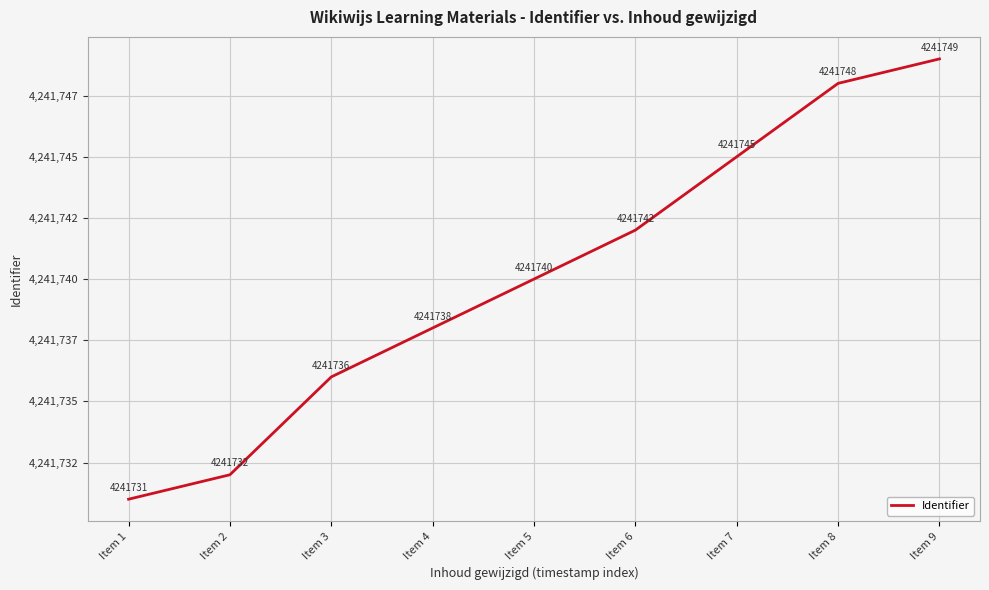

List the labels in order of value, smallest first.

Item 1, Item 2, Item 3, Item 4, Item 5, Item 6, Item 7, Item 8, Item 9